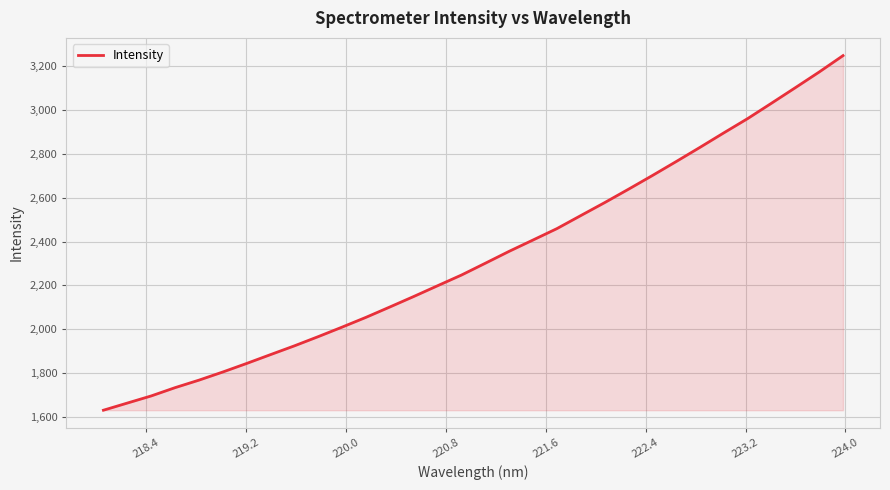

What is the minimum value shown in the chart?

1629.7